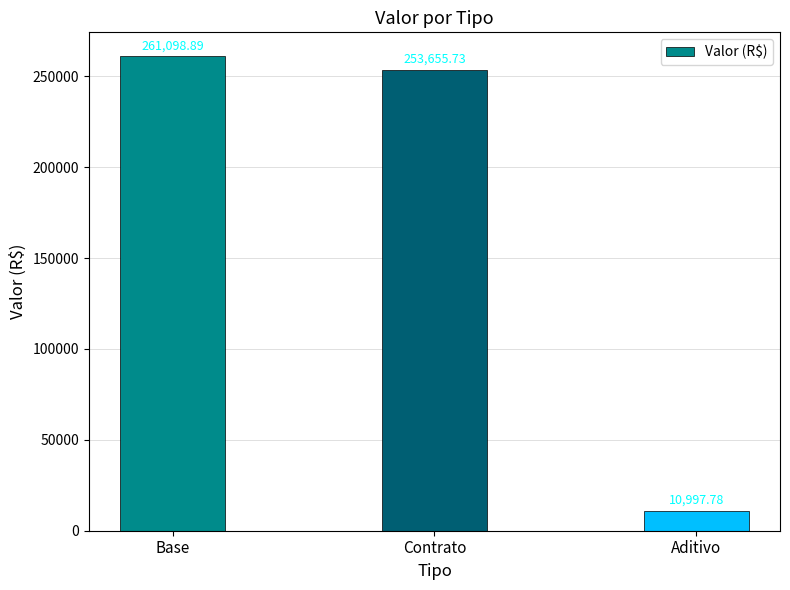

What is the average value?

175250.8